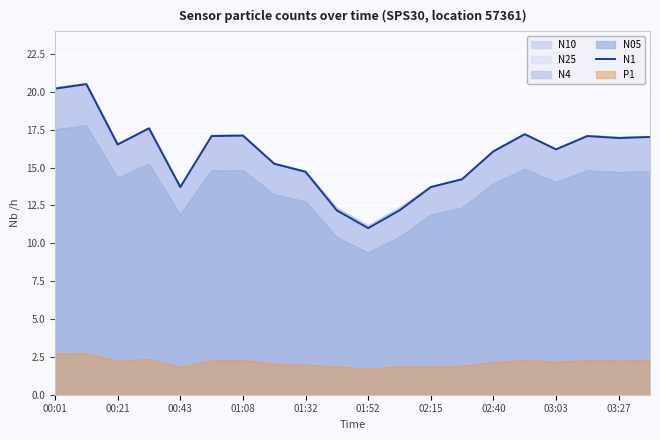

How many points are lower than both their immediate neighbors (excluding endpoints)?

5